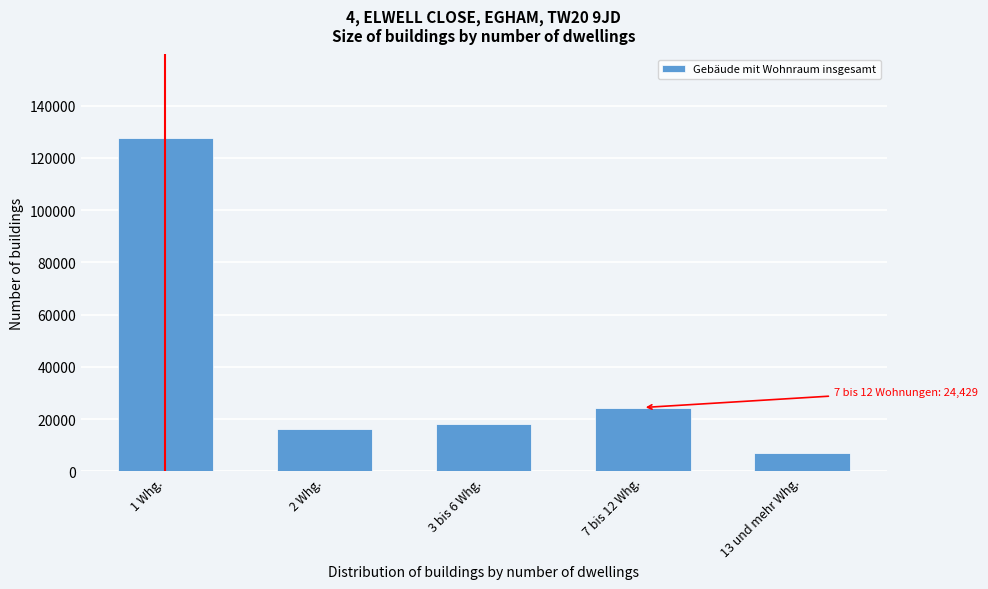

Reading right to left, what are all the values shown in this chart?

6938	24429	18291	16162	127710